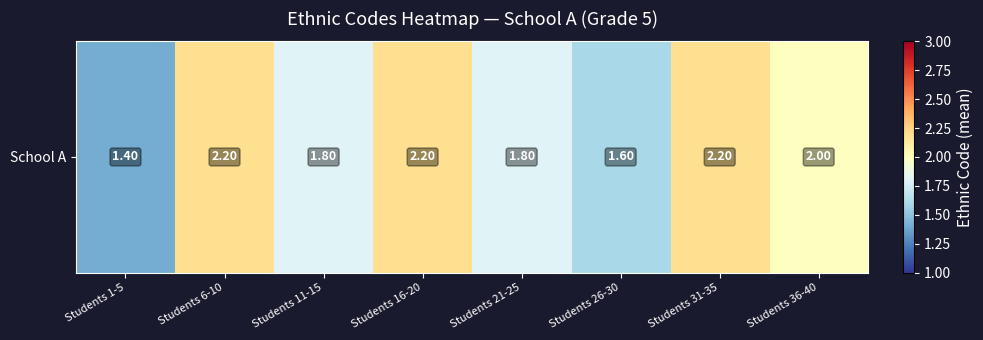

What is the ratio of the value at Students 16-20 to the value at Students 26-30?

1.4